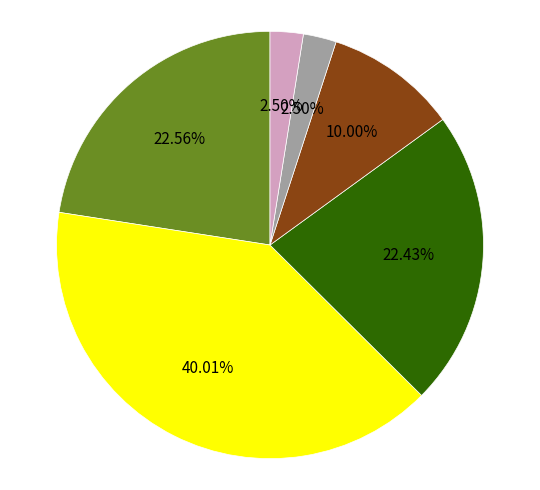

Is there a majority slice in this chart?

No